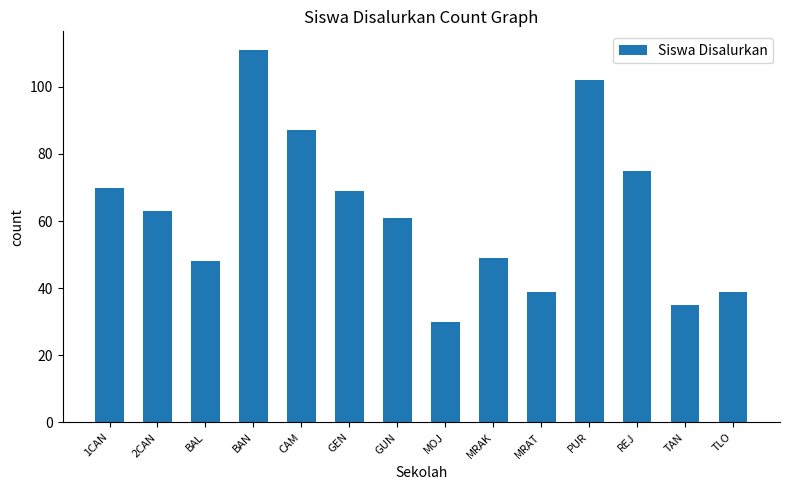

Which has a higher value, MRAK or MOJ?

MRAK